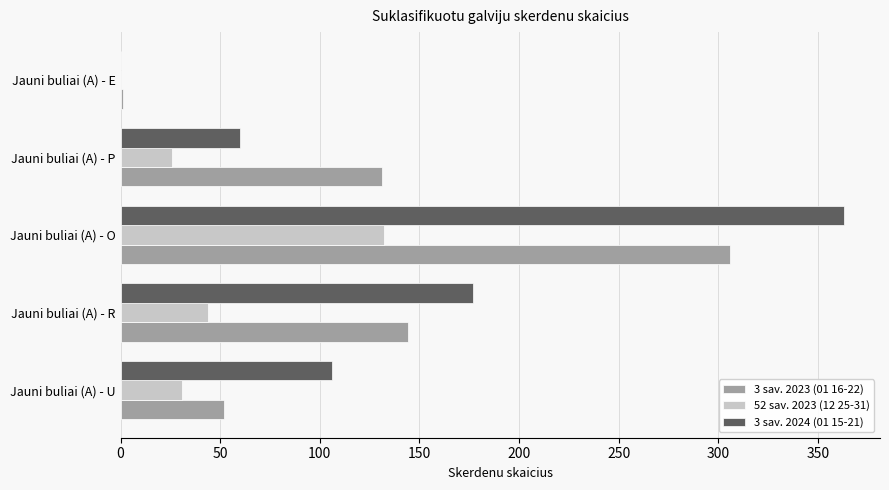

Where is 3 sav. 2023 (01 16-22) nearest to the value 153?

Jauni buliai (A) - R